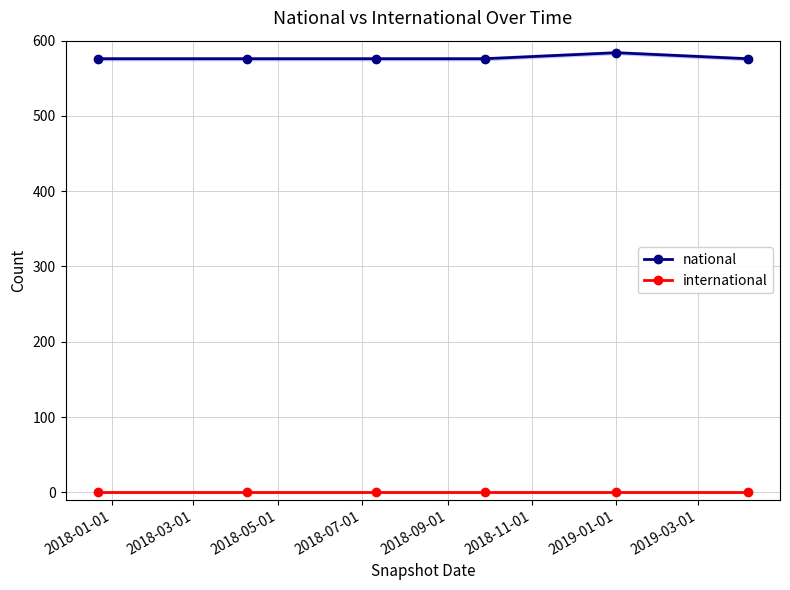

True or false: international has more than 1 points higher than both neighbors.

False